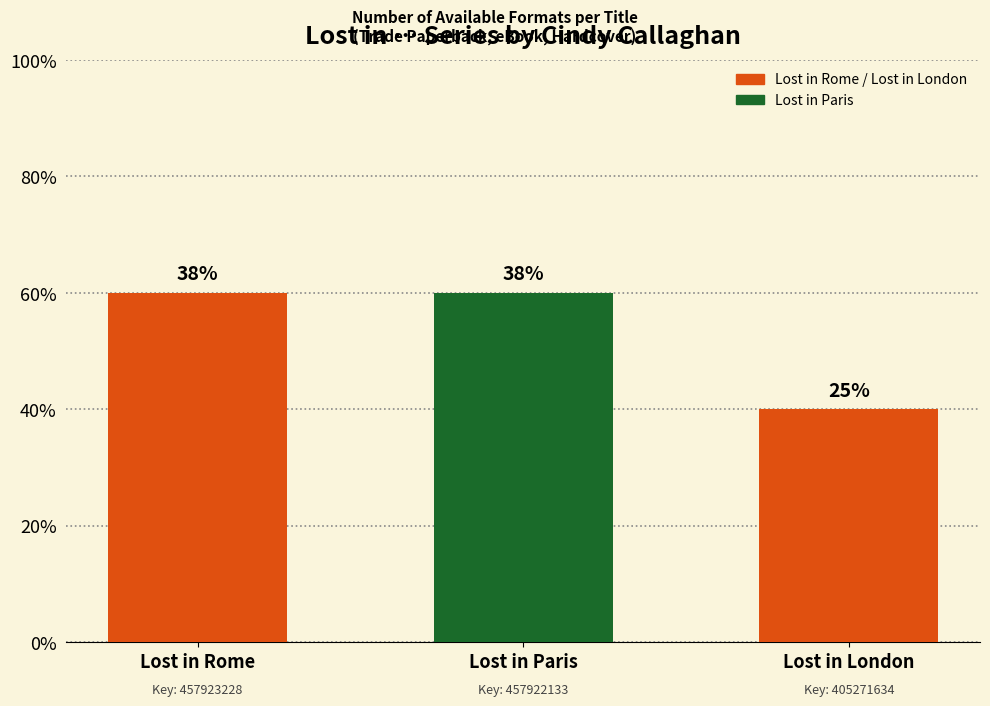

Rank the categories by value from highest to lowest.

Lost in Rome, Lost in Paris, Lost in London